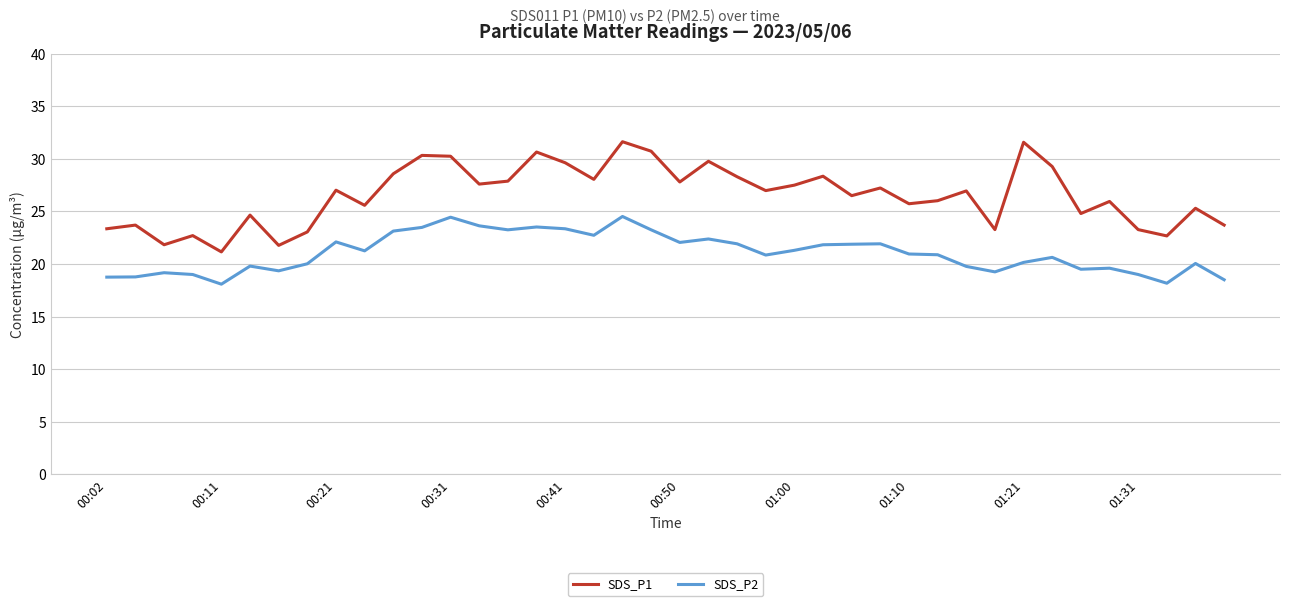

Which series has the largest range (max minus min)?

SDS_P1